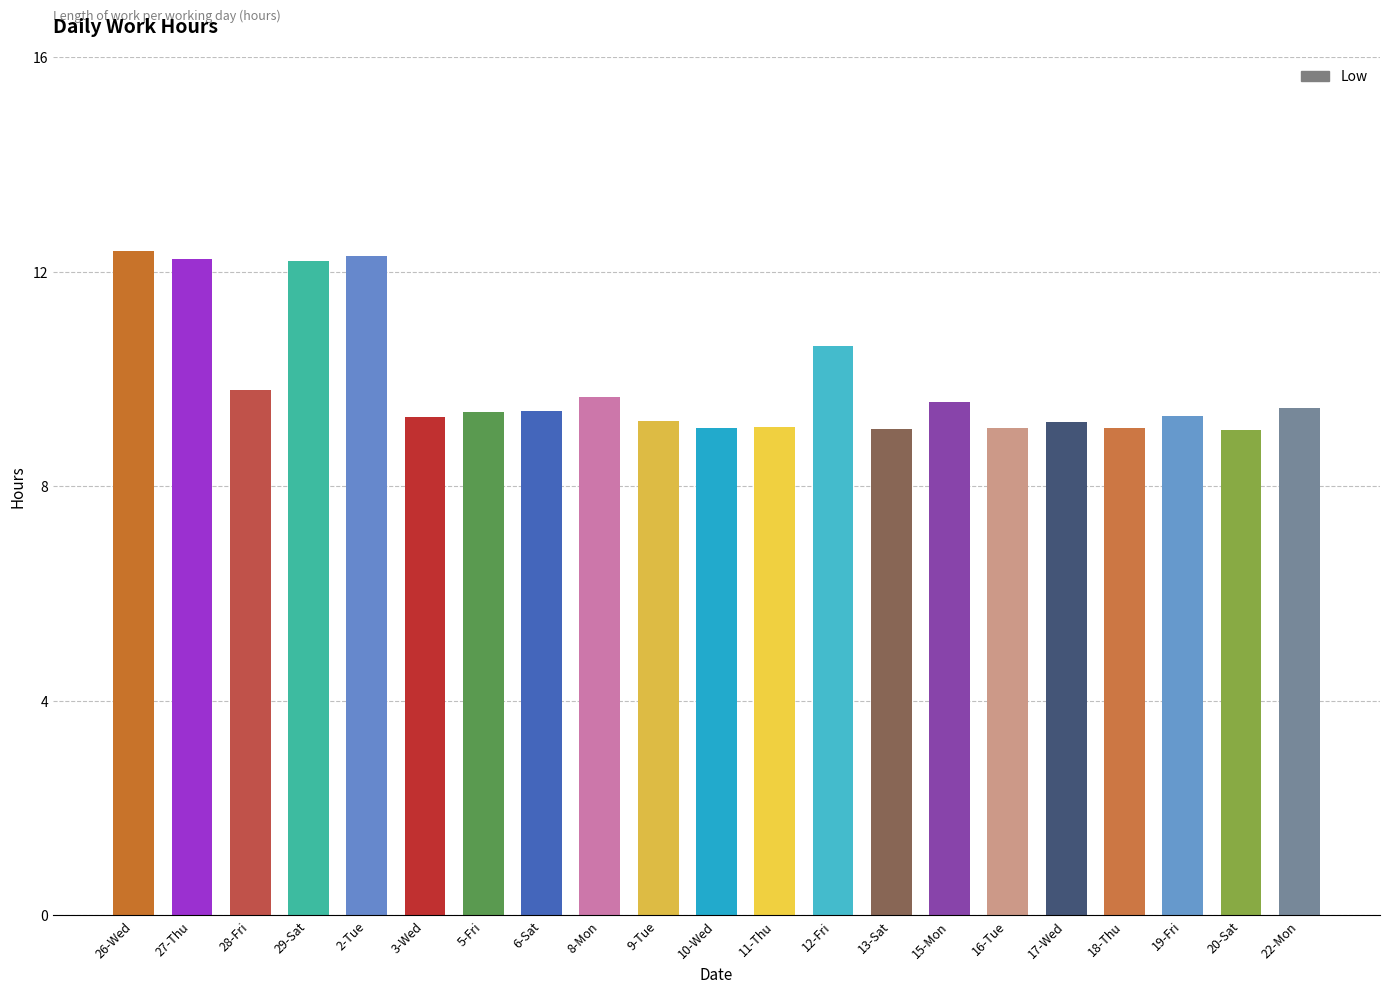

The chart shows a value of 5.5 at 22-Mon. True or false?

False